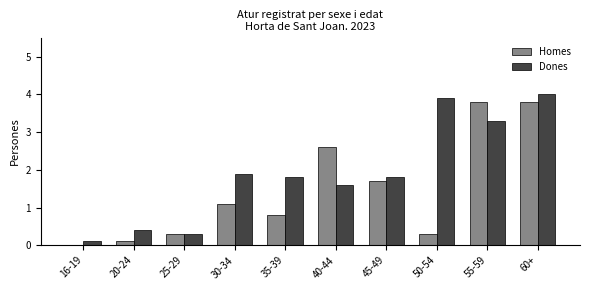

What is the maximum value shown in the chart?

4.0